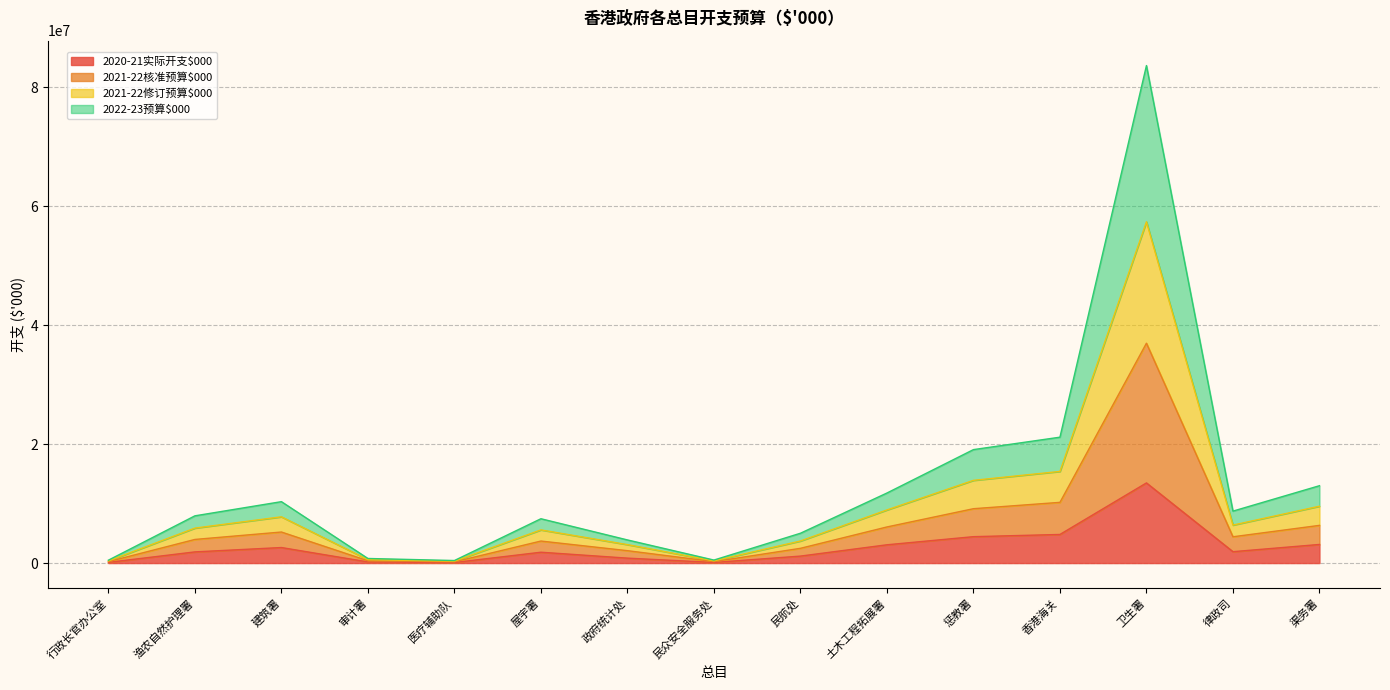

What is the total value across all series at 行政长官办公室?

484951